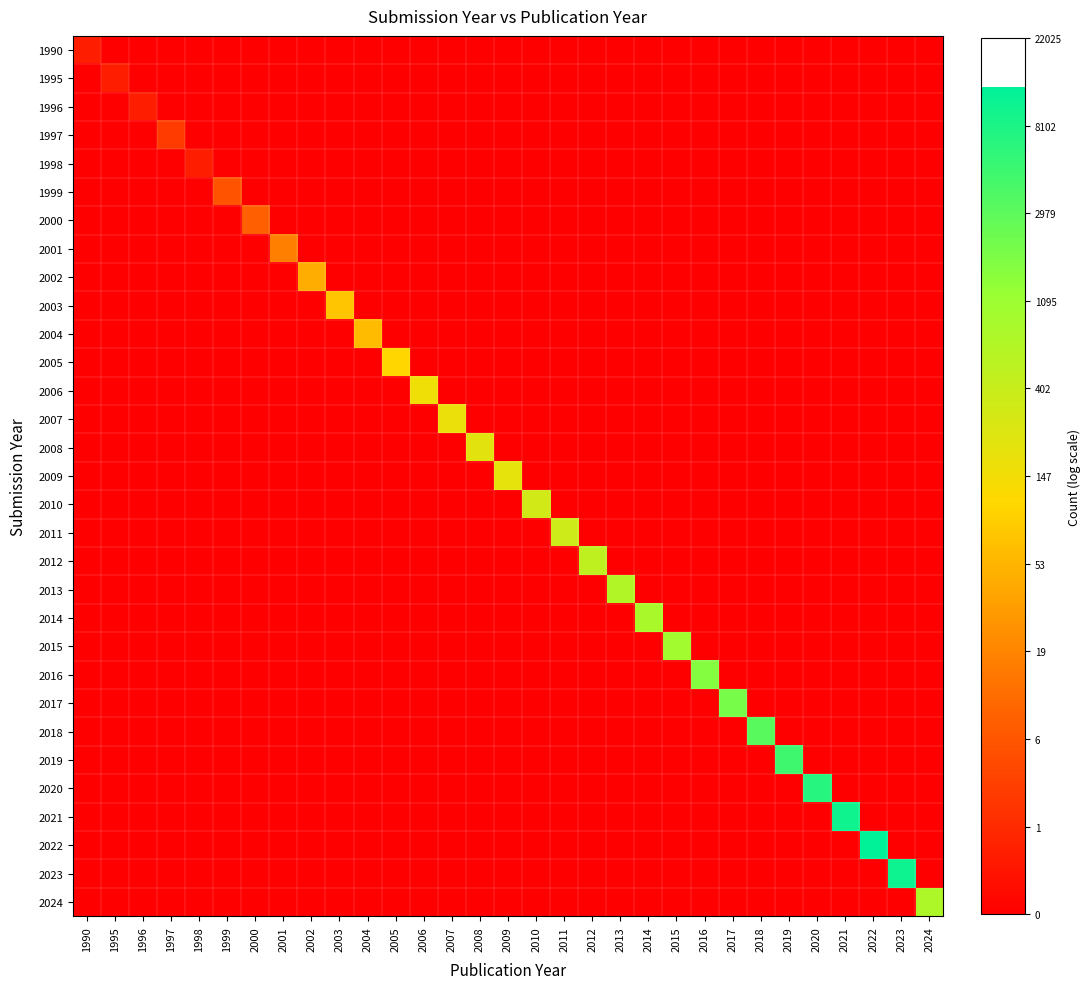

Count the number of data series in this chart.

31